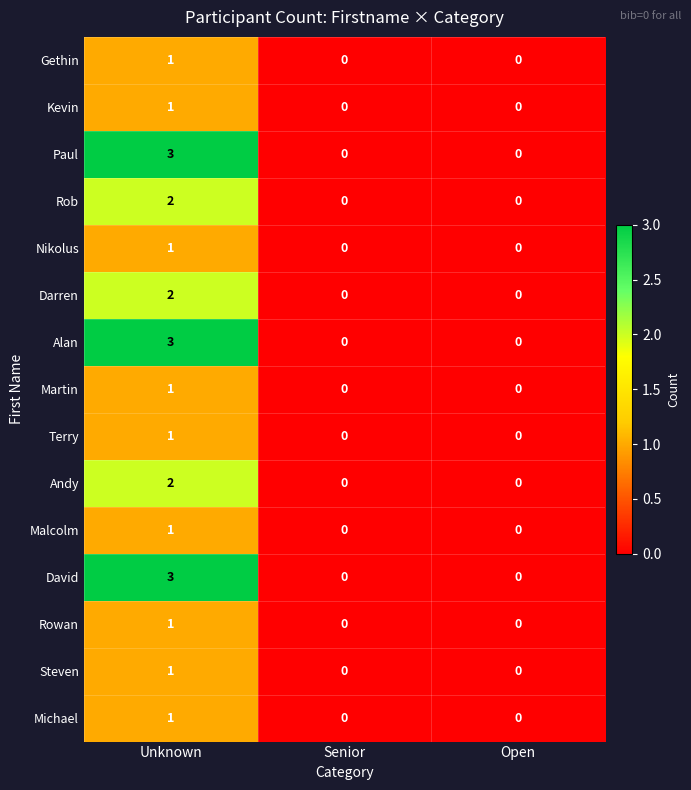

At which category is the sum across all series the highest?

Unknown